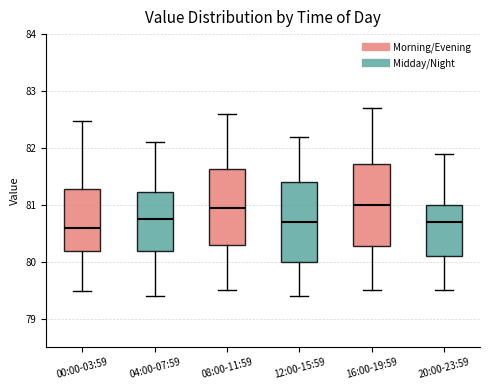

Reading left to right, read every box against the y-axis: the position of its median line, the range the box covers, and the ends of its whiskers. The values are not printed on the chart, so give them approximately, as read against the axis.

00:00-03:59: median 80.6, box 80.2 to 81.3, whiskers 79.5 to 82.5
04:00-07:59: median 80.8, box 80.2 to 81.2, whiskers 79.4 to 82.1
08:00-11:59: median 81.0, box 80.3 to 81.6, whiskers 79.5 to 82.6
12:00-15:59: median 80.7, box 80.0 to 81.4, whiskers 79.4 to 82.2
16:00-19:59: median 81.0, box 80.3 to 81.7, whiskers 79.5 to 82.7
20:00-23:59: median 80.7, box 80.1 to 81.0, whiskers 79.5 to 81.9